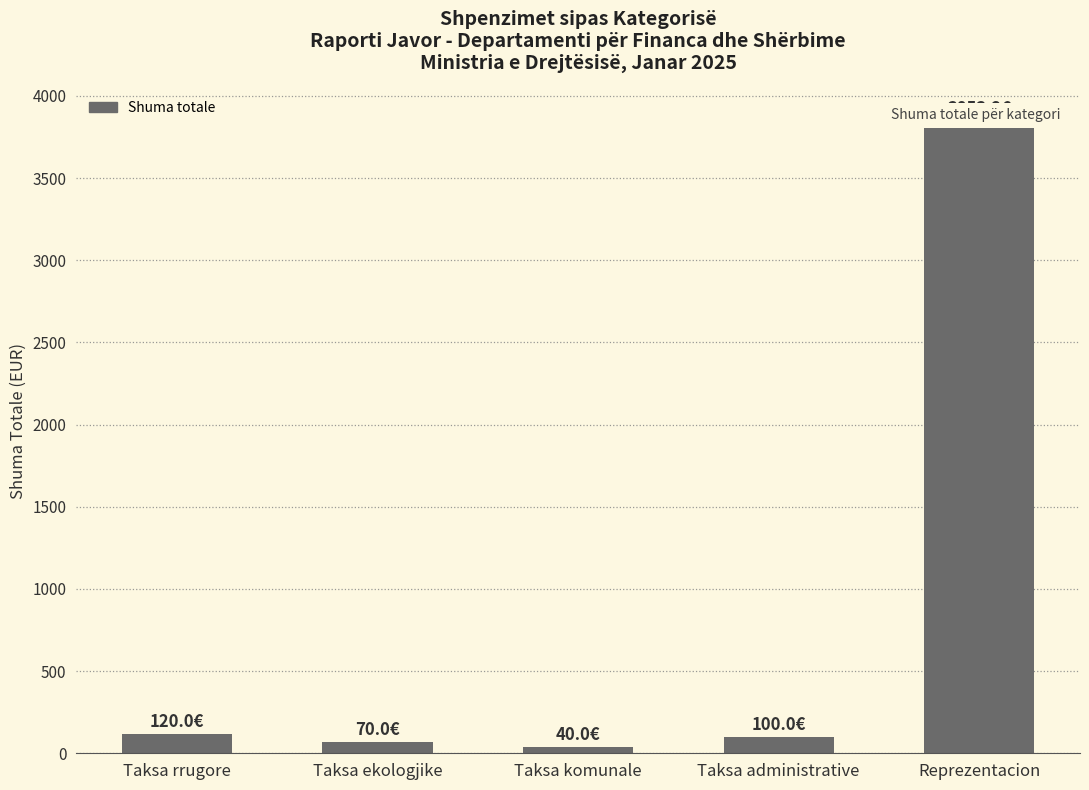

What is the difference between the values at Taksa komunale and Reprezentacion?

3813.2